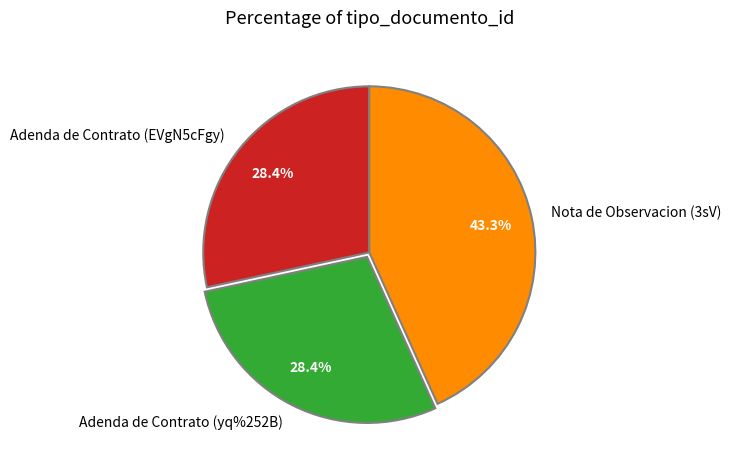

Does Nota de Observacion (3sV) account for over 50% of the chart?

No